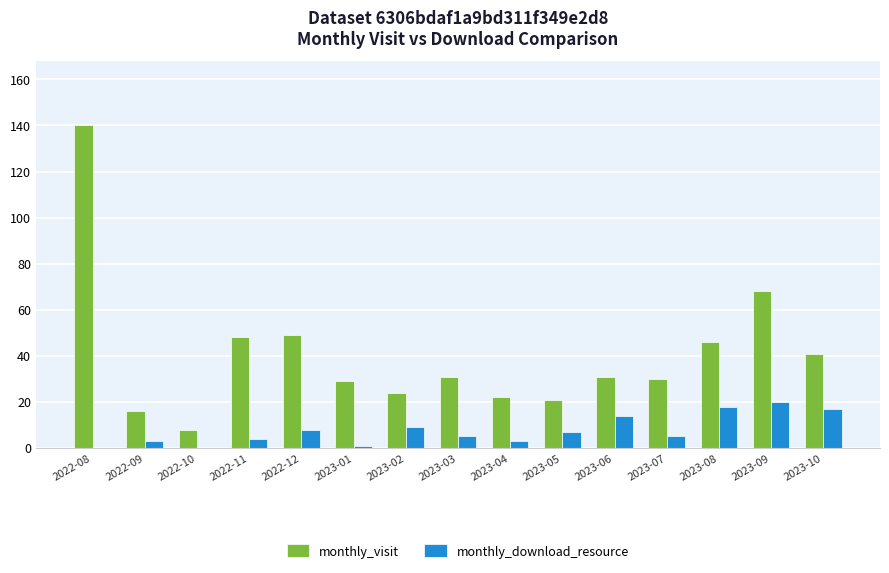

What is the spread (max minus min) of values at 2023-07?

25